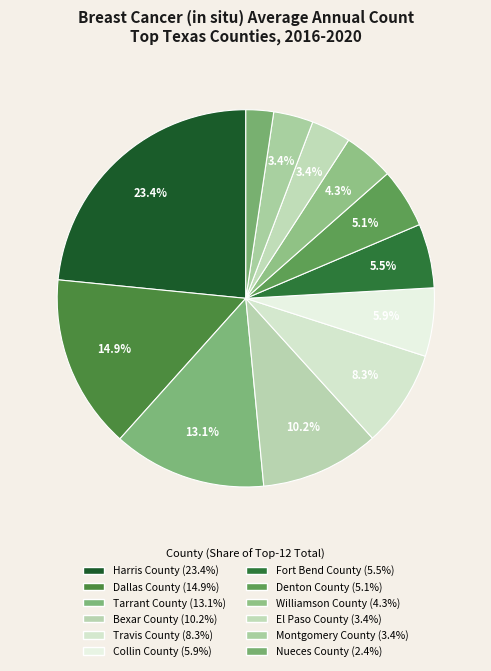

Which has a higher value, El Paso County or Collin County?

Collin County